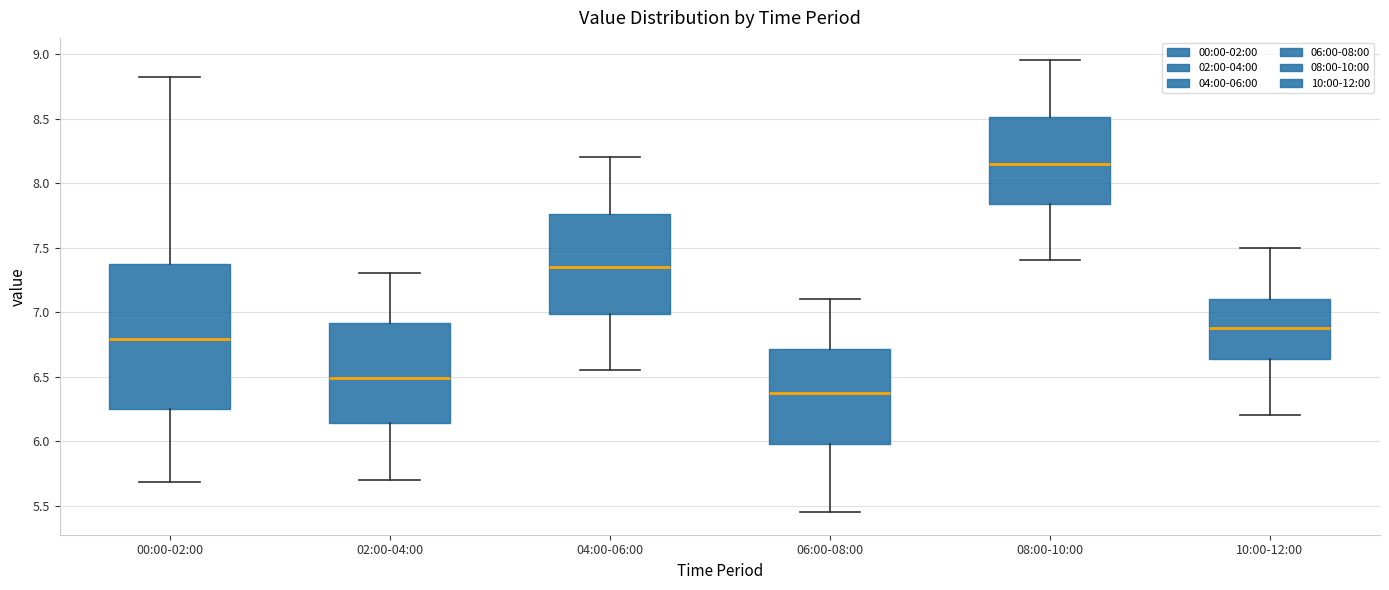

Reading left to right, read every box against the y-axis: the position of its median line, the range the box covers, and the ends of its whiskers. The values are not printed on the chart, so give them approximately, as read against the axis.

00:00-02:00: median 6.80, box 6.25 to 7.35, whiskers 5.70 to 8.80
02:00-04:00: median 6.50, box 6.15 to 6.90, whiskers 5.70 to 7.30
04:00-06:00: median 7.35, box 7.00 to 7.75, whiskers 6.55 to 8.20
06:00-08:00: median 6.40, box 6.00 to 6.70, whiskers 5.45 to 7.10
08:00-10:00: median 8.15, box 7.85 to 8.50, whiskers 7.40 to 8.95
10:00-12:00: median 6.90, box 6.65 to 7.10, whiskers 6.20 to 7.50